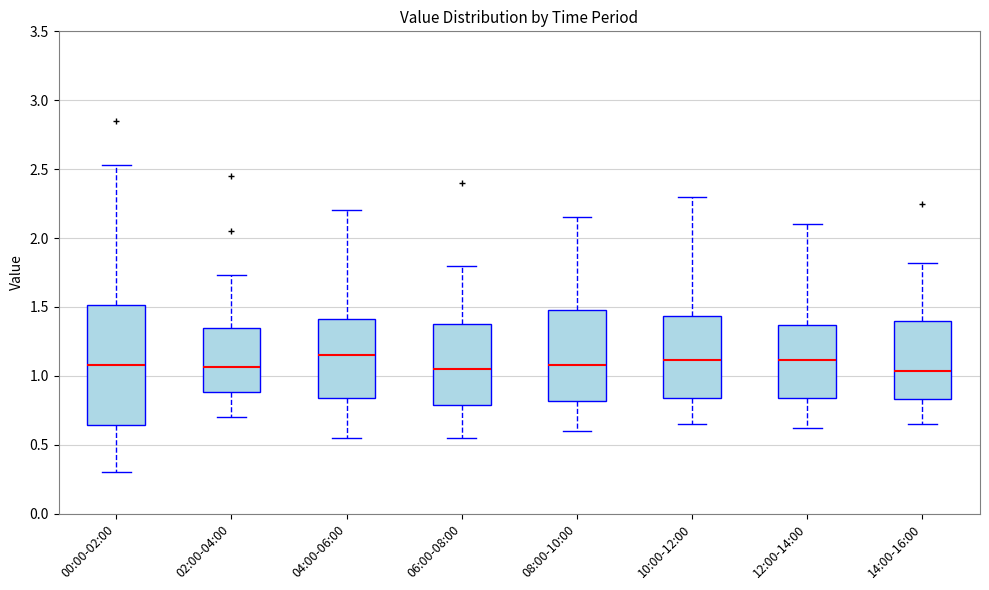

Reading left to right, transcribe this box plot: for each box, give where its median line is, the range the box spans, and where its two whiskers end, as read against the y-axis. The values are not printed on the chart, so give them approximately, as read against the axis.

00:00-02:00: median 1.10, box 0.65 to 1.50, whiskers 0.30 to 2.55
02:00-04:00: median 1.05, box 0.90 to 1.35, whiskers 0.70 to 1.75
04:00-06:00: median 1.15, box 0.85 to 1.40, whiskers 0.55 to 2.20
06:00-08:00: median 1.05, box 0.80 to 1.40, whiskers 0.55 to 1.80
08:00-10:00: median 1.10, box 0.80 to 1.50, whiskers 0.60 to 2.15
10:00-12:00: median 1.10, box 0.85 to 1.45, whiskers 0.65 to 2.30
12:00-14:00: median 1.10, box 0.85 to 1.35, whiskers 0.60 to 2.10
14:00-16:00: median 1.05, box 0.85 to 1.40, whiskers 0.65 to 1.80